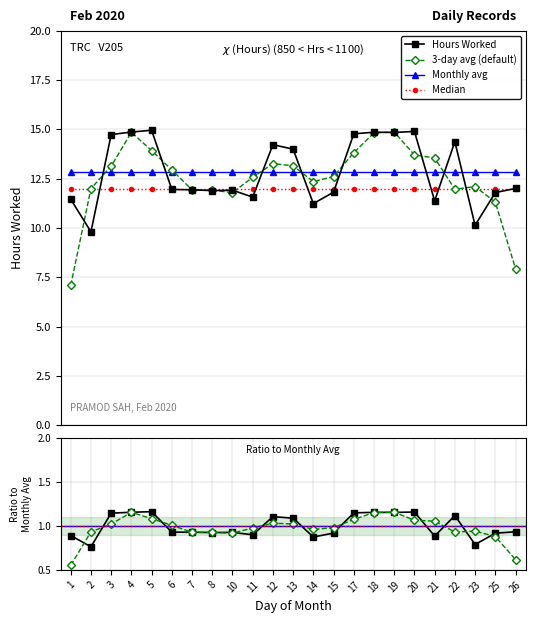

At which category is the sum across all series the highest?

19